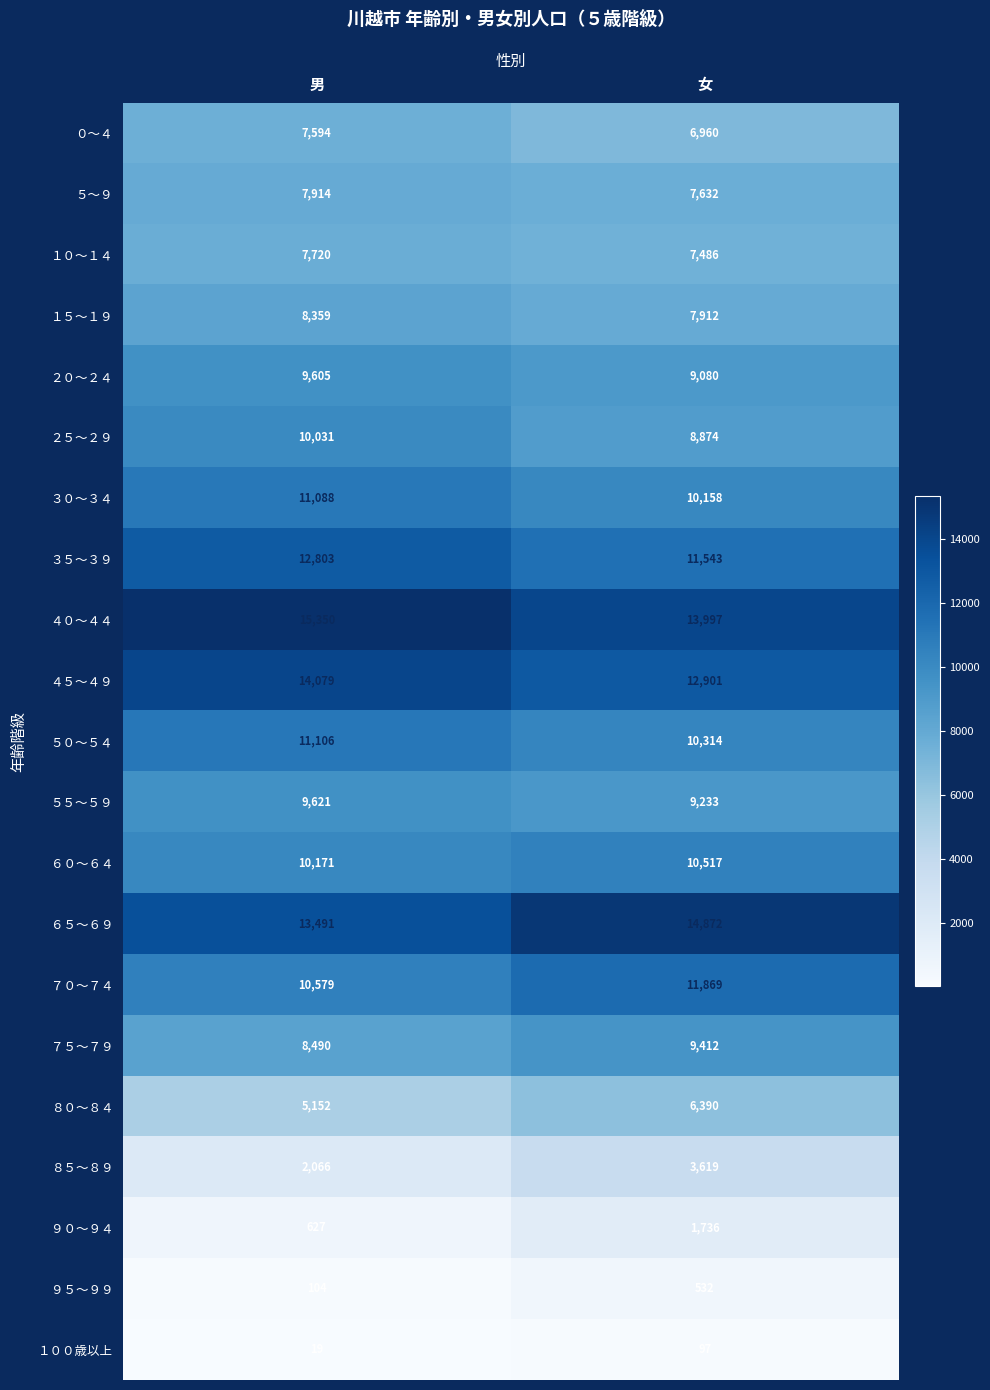

What is the difference between the ９５～９９ values at 男 and 女?

428